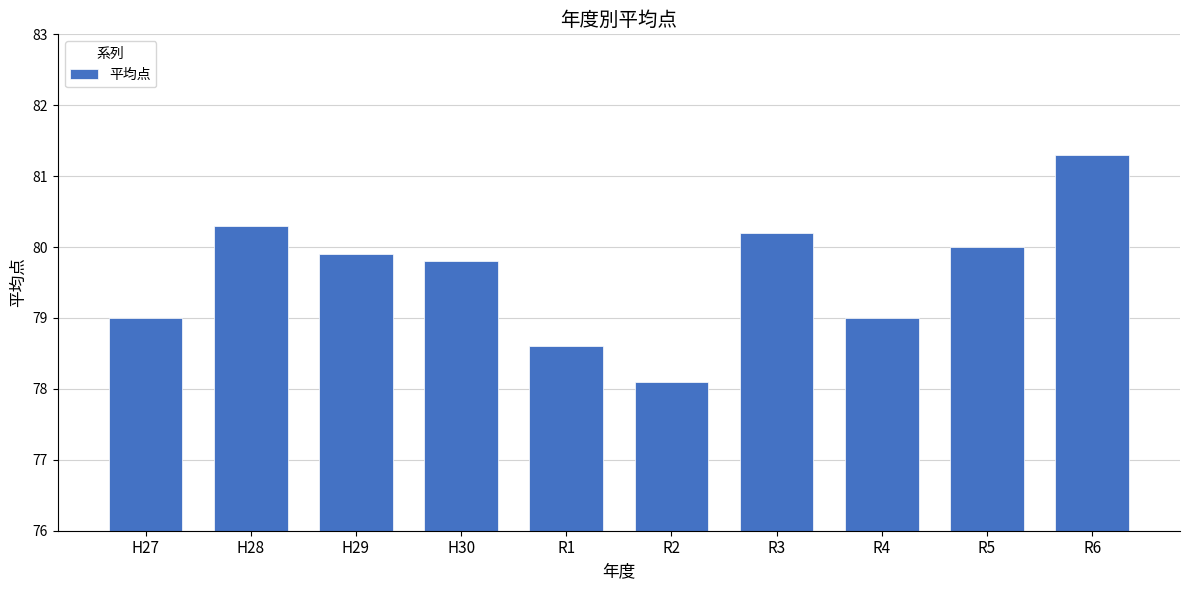

Is it true that the value at R2 is 78.1?

True